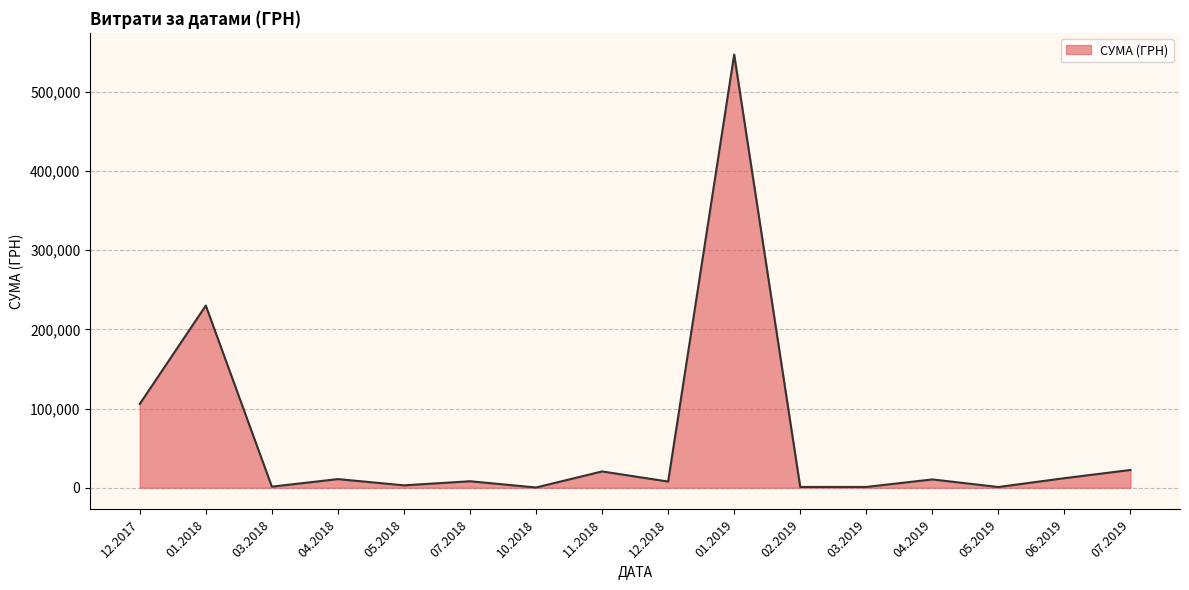

The value at 06.2019 is 12135.0. True or false?

True